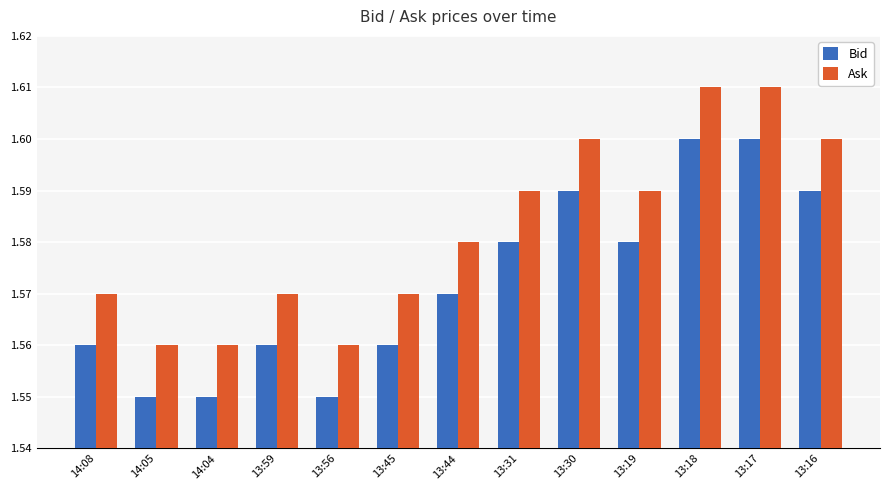

Rank the series by their average value, from lowest to highest.

Bid, Ask